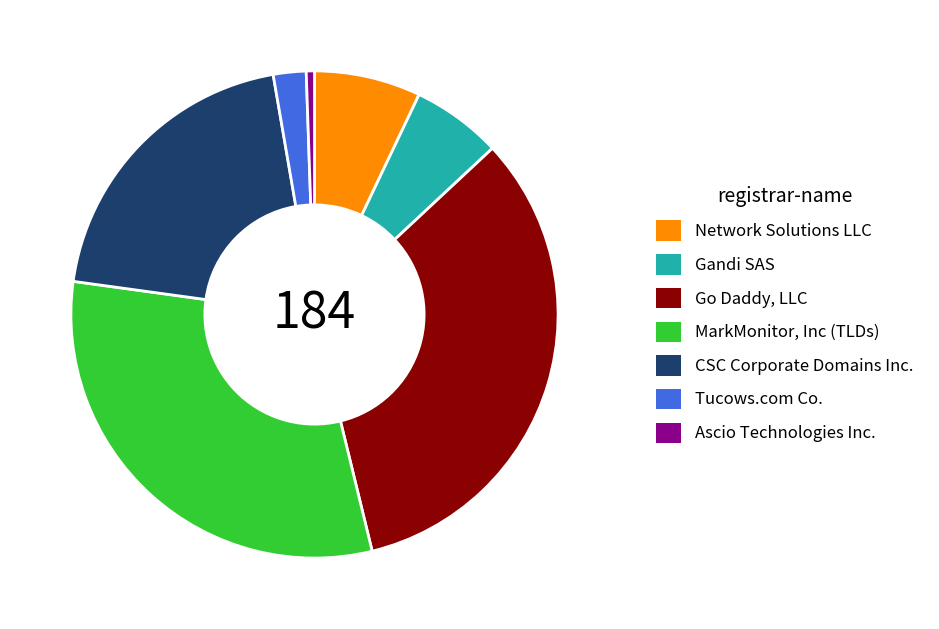

Is there a majority slice in this chart?

No